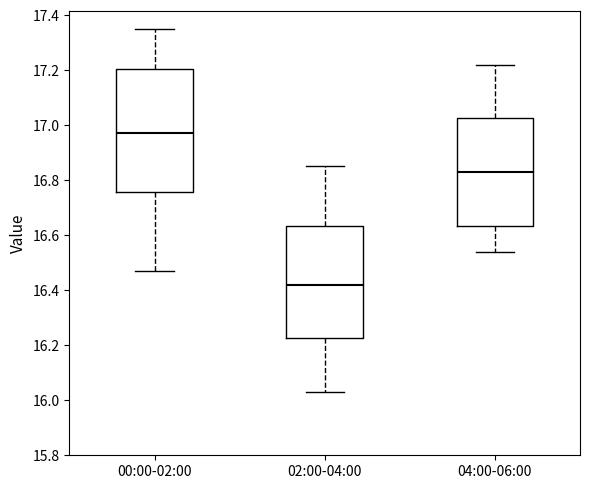

Which box's median line is the highest?

00:00-02:00